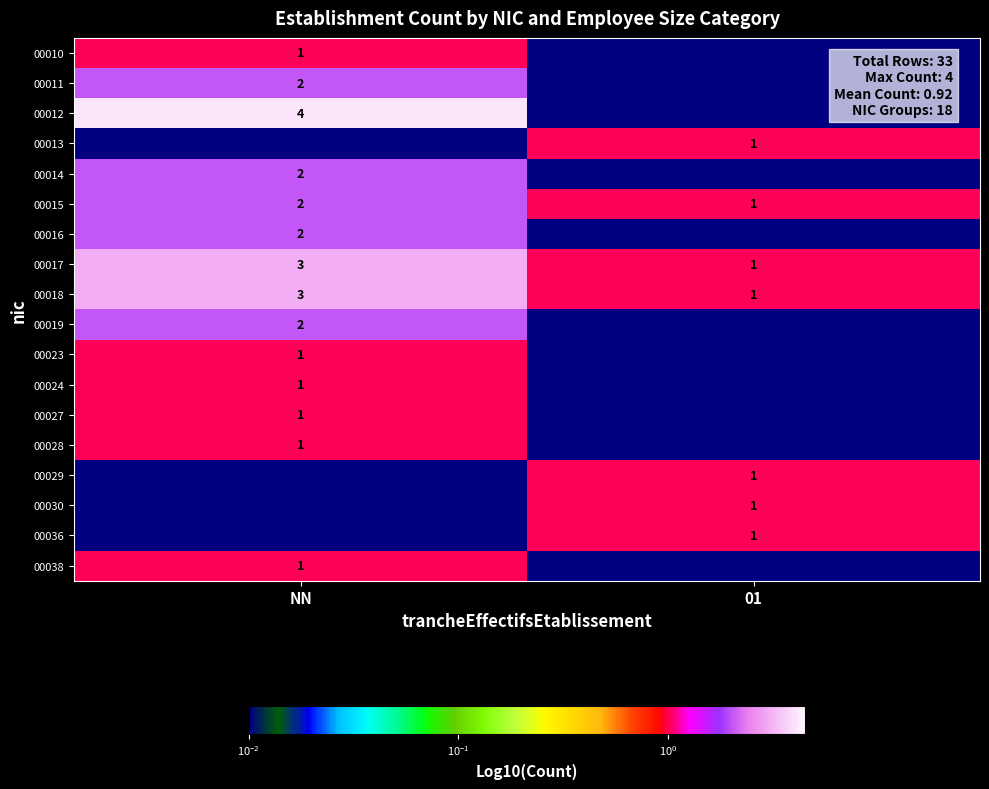

Which series changed the most between NN and 01?

00012